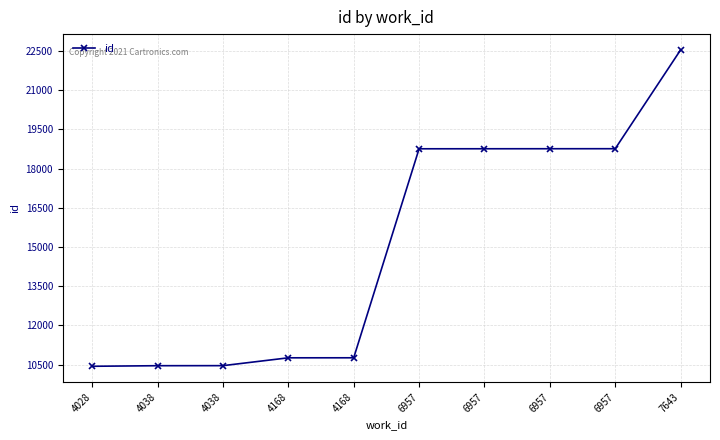

List the labels in order of value, smallest first.

4028, 4038, 4038, 4168, 4168, 6957, 6957, 6957, 6957, 7643